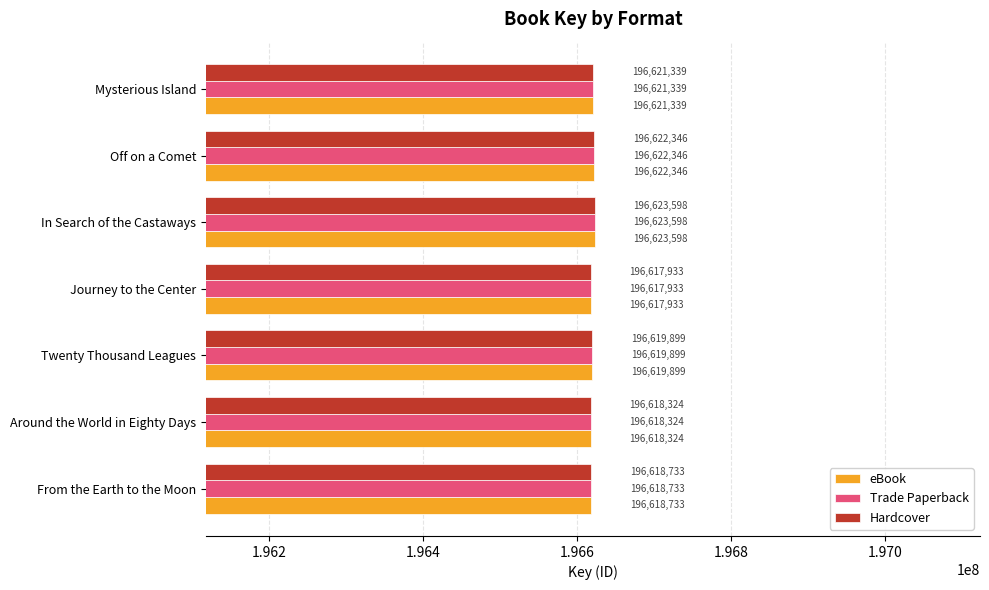

The eBook series shows 316539103 at From the Earth to the Moon. True or false?

False